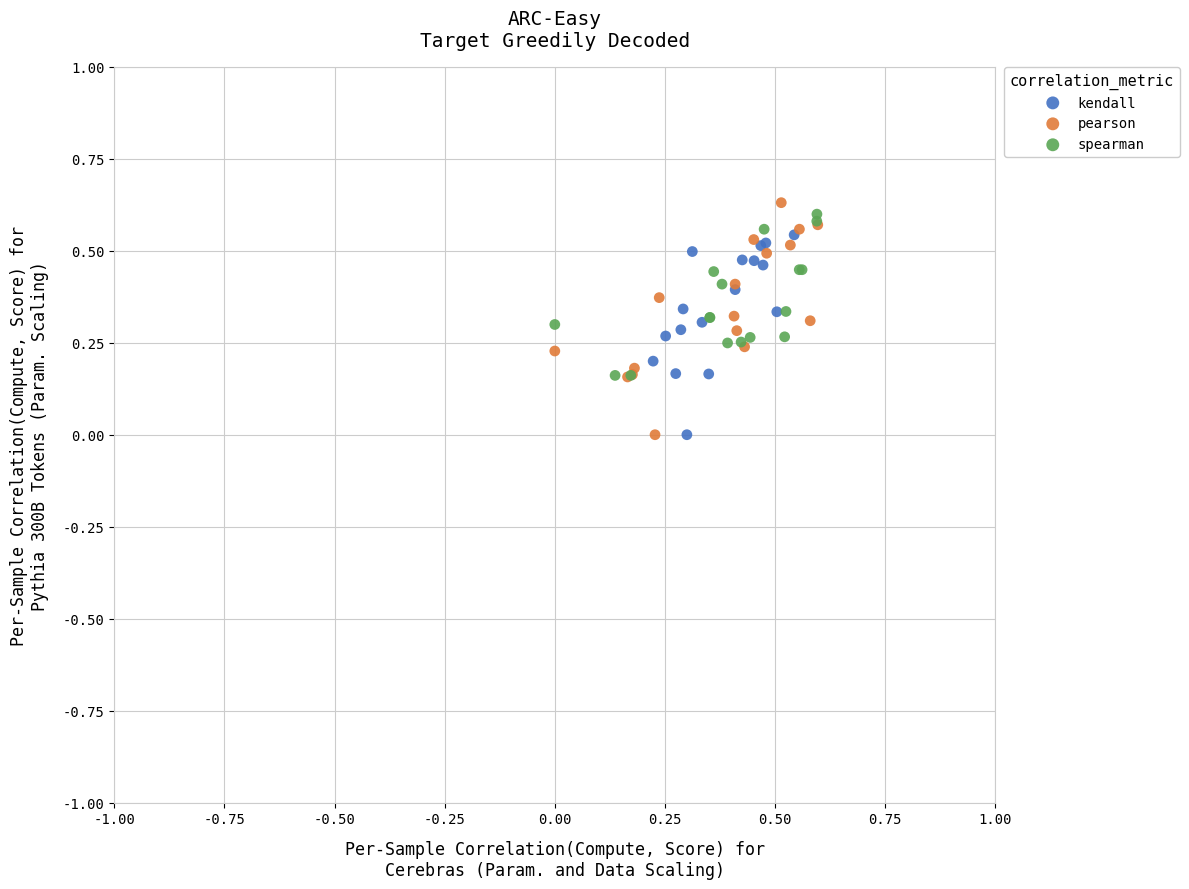

Which series contains the highest Y value?

pearson